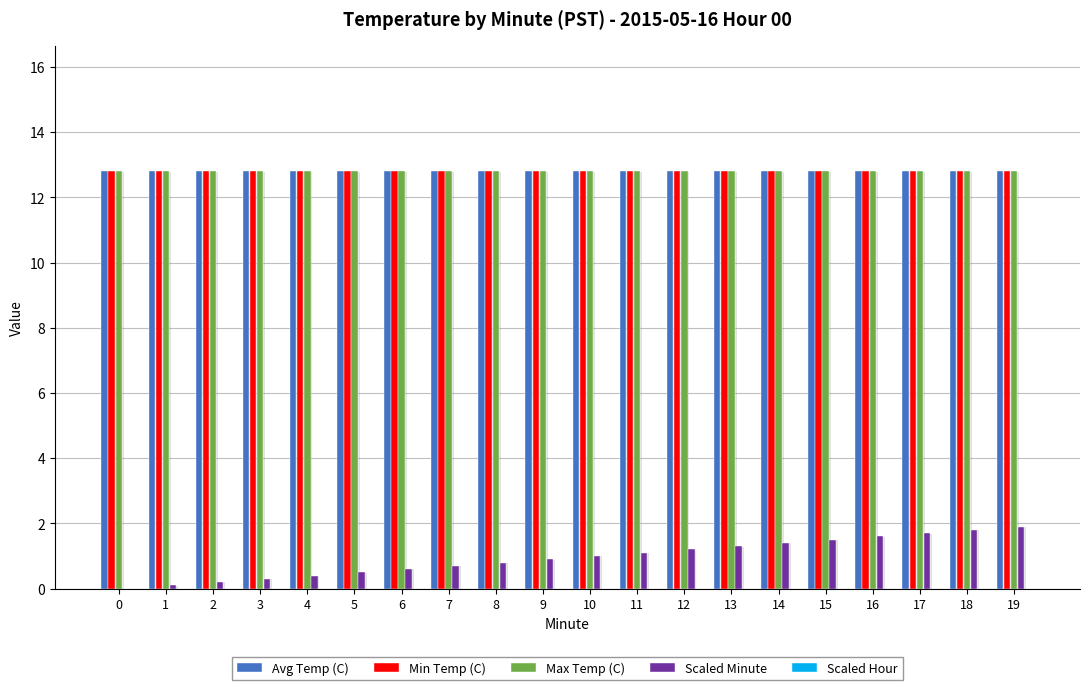

Between 0 and 8, which series saw the biggest shift?

Scaled Minute